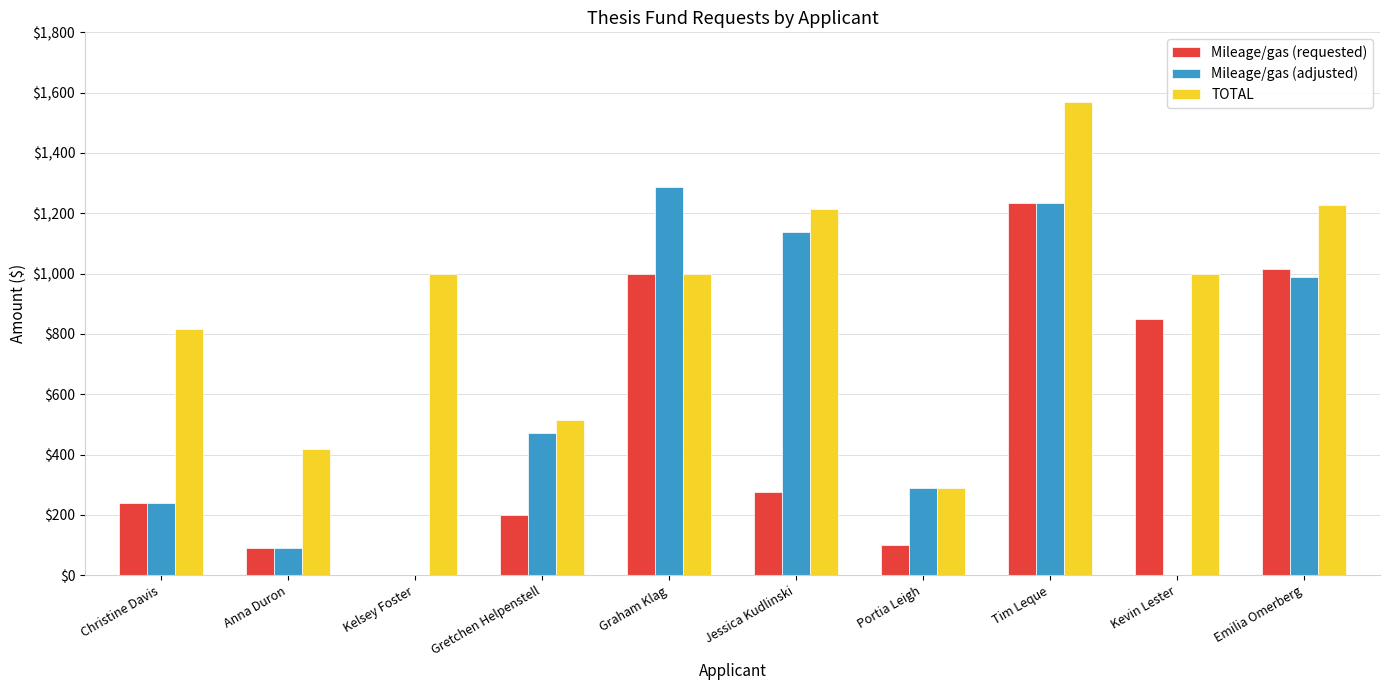

What is the total value across all series at Emilia Omerberg?

3233.0